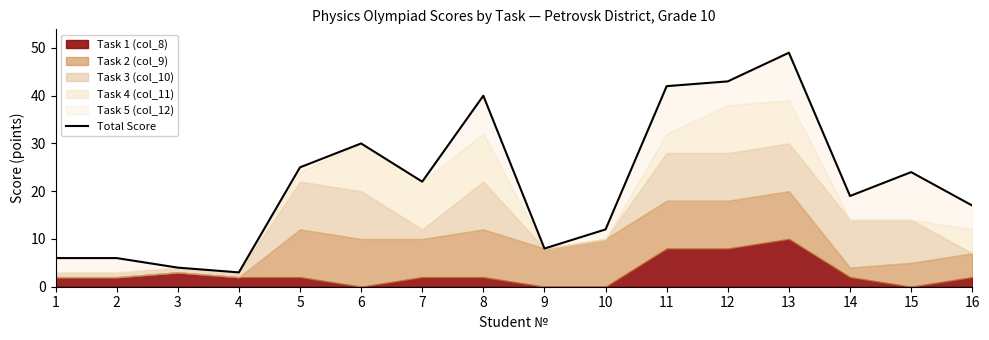

Where is the first local maximum?

6